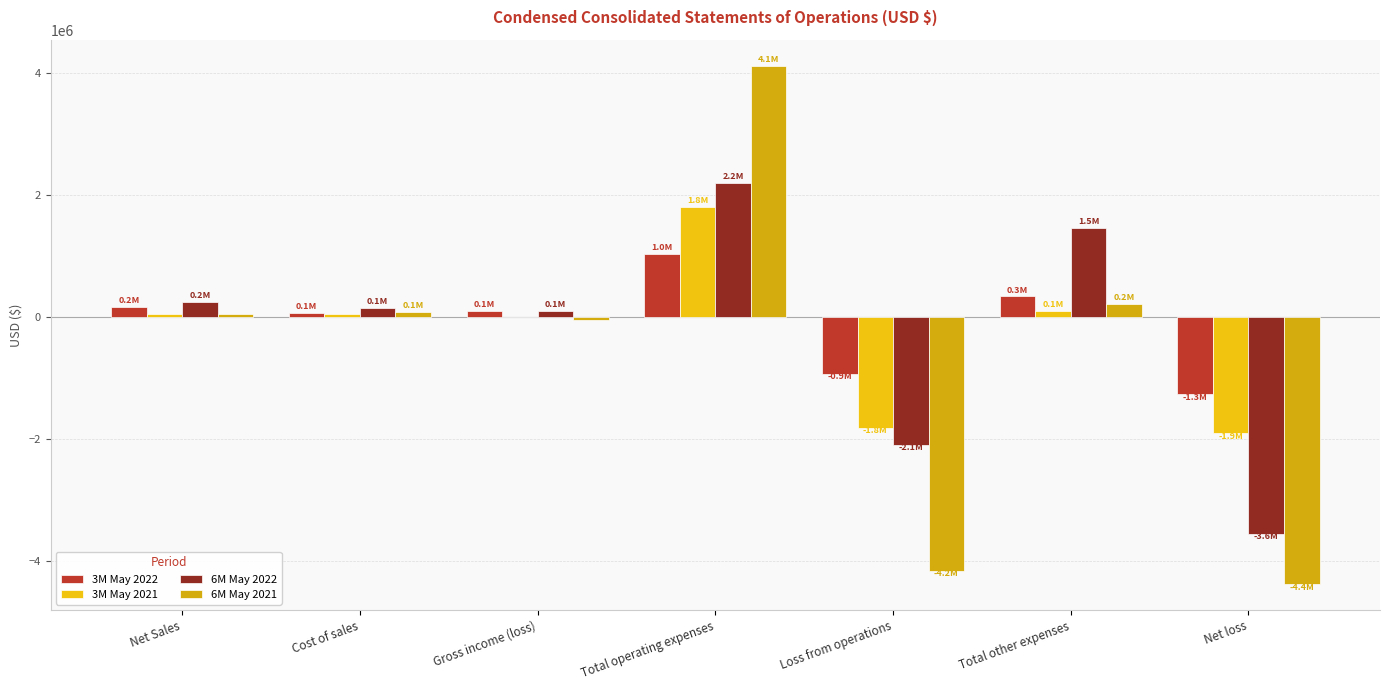

How many categories are shown in the chart?

7